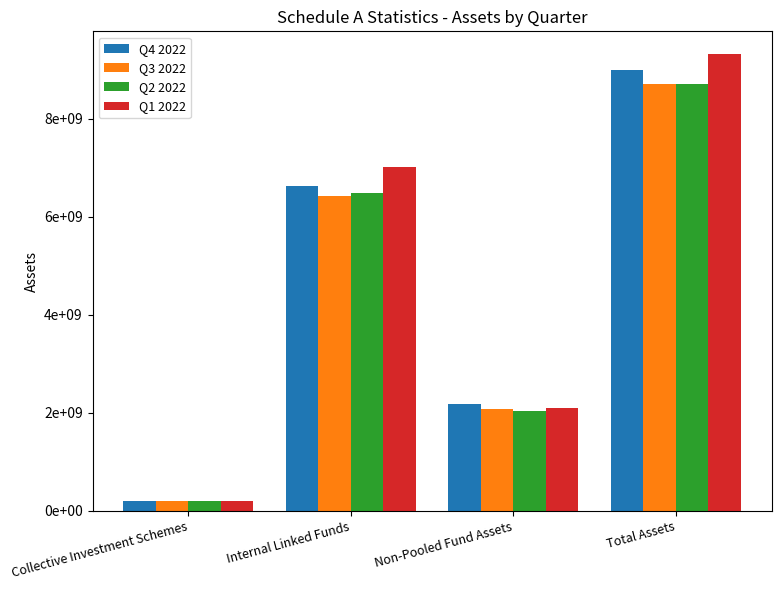

What are all the series names shown in the legend?

Q4 2022, Q3 2022, Q2 2022, Q1 2022